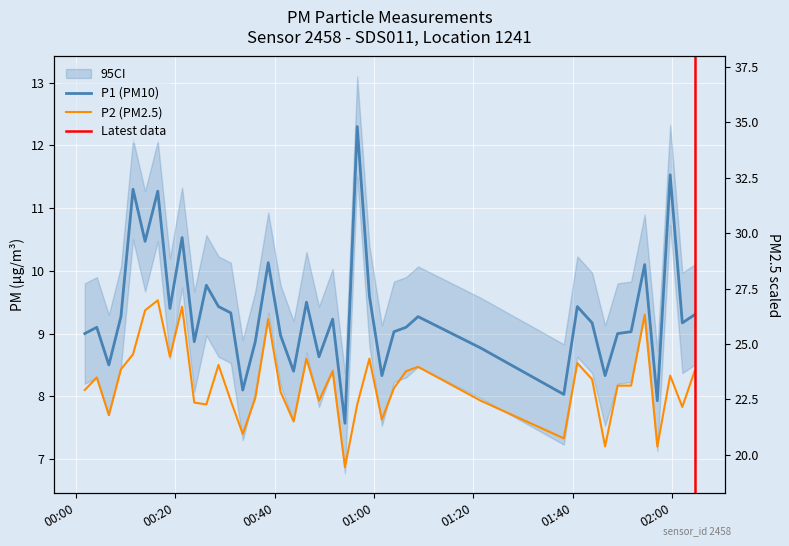

Is the value of P2 at 2022-10-17T01:51:46 greater than the value of P1 at 2022-10-17T00:31:09?

No